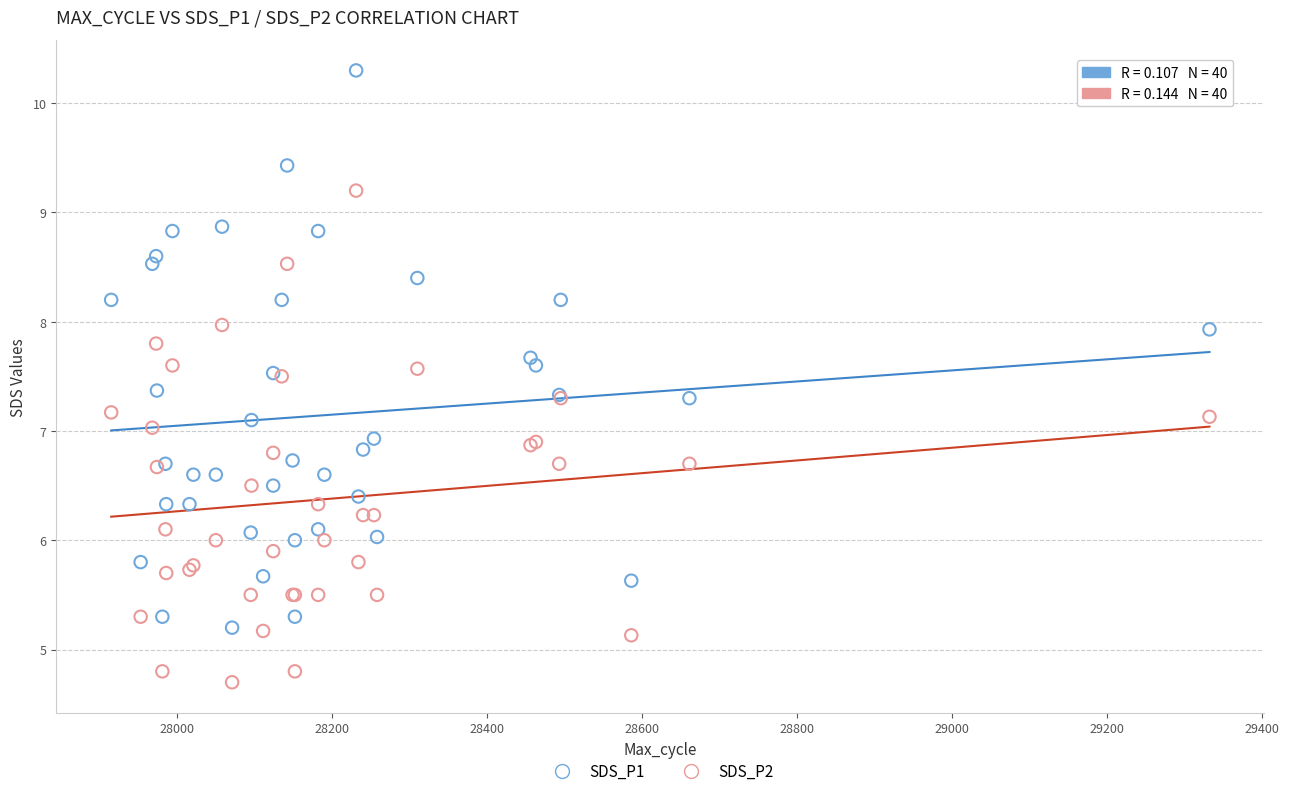

Which series reaches the minimum Y coordinate?

SDS_P2